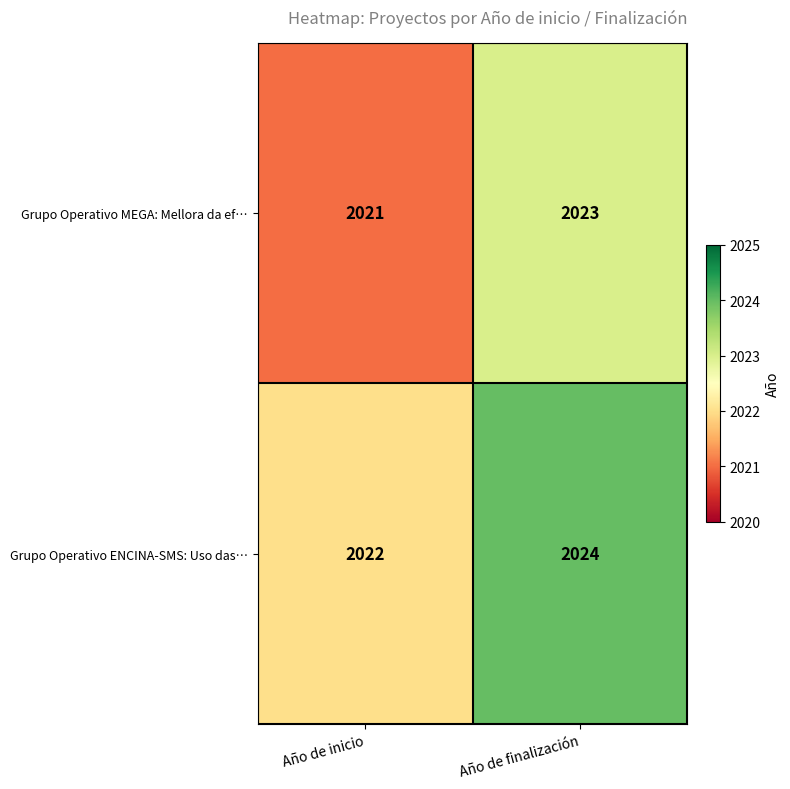

What is the spread (max minus min) of values at Año de inicio?

1